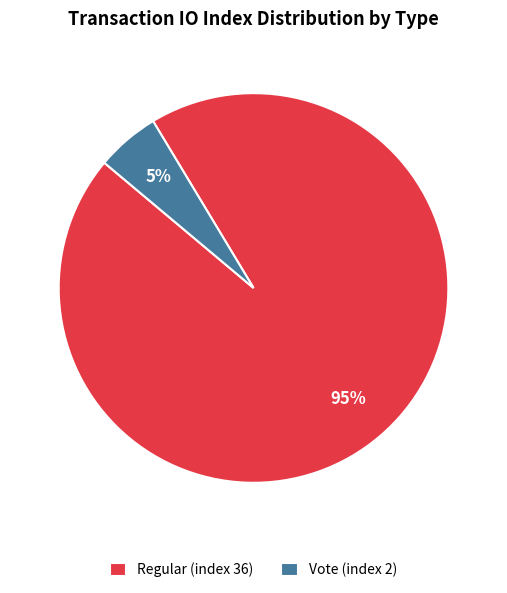

Which category has the smallest portion of the pie?

Vote (index 2)